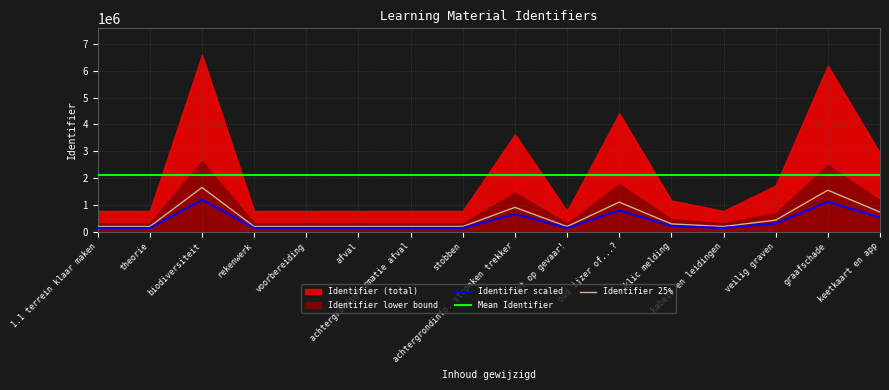

The chart shows a value of 376528.9 at achtergrondinfo. stronken trekker. True or false?

False